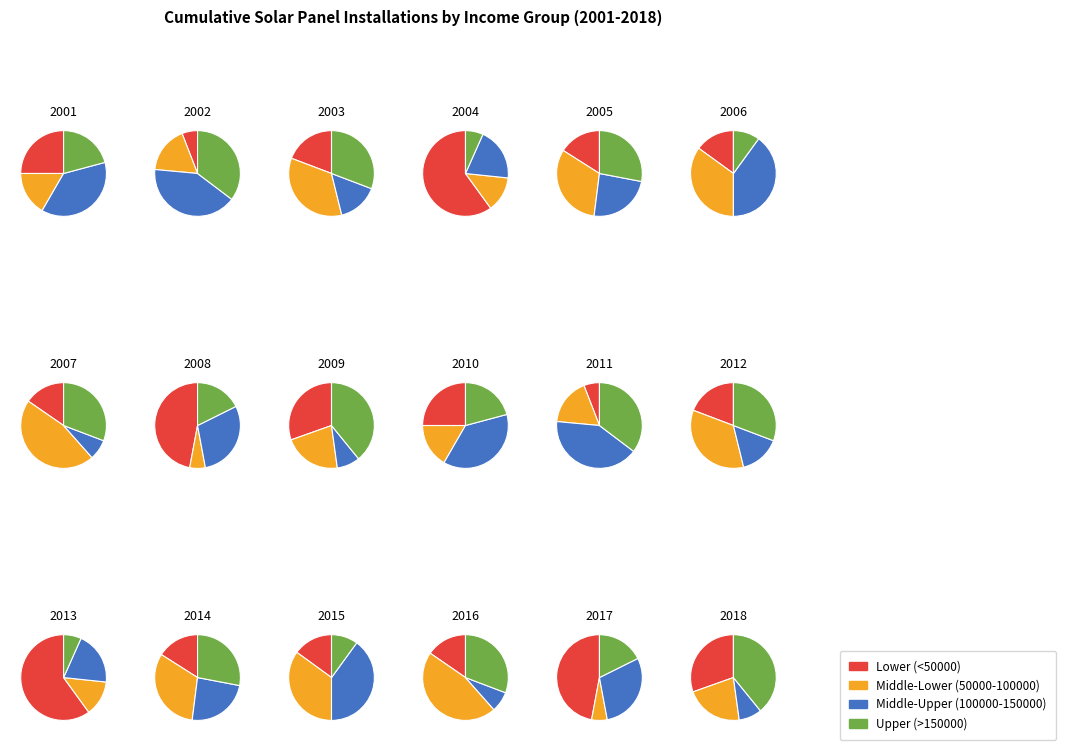

What is the total percentage of 4 and 7?

15.6%